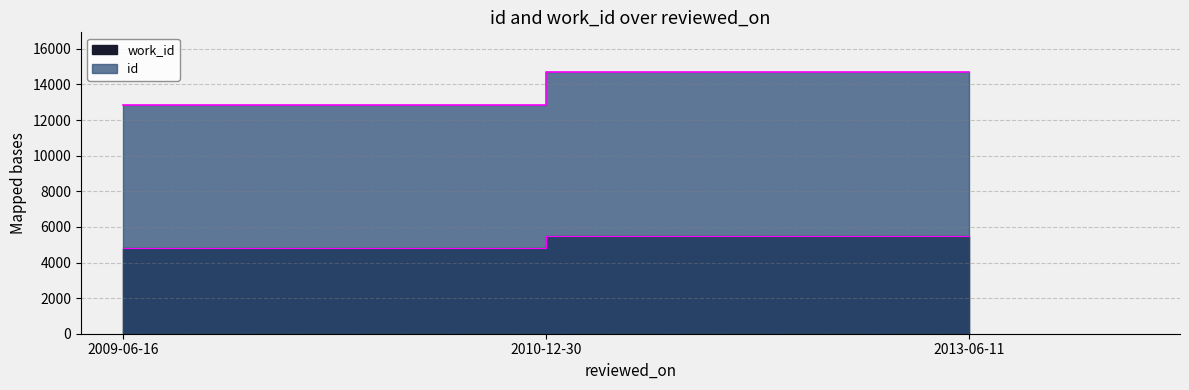

Is the value of work_id at 2010-12-30 greater than the value of id at 2013-06-11?

No